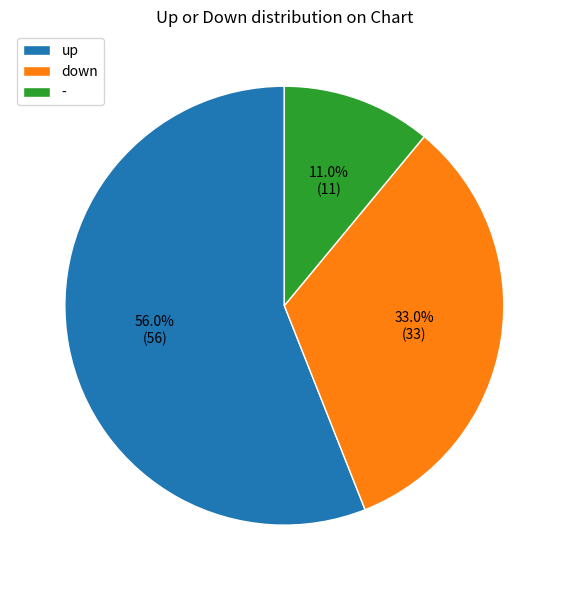

Count the number of slices in the pie.

3